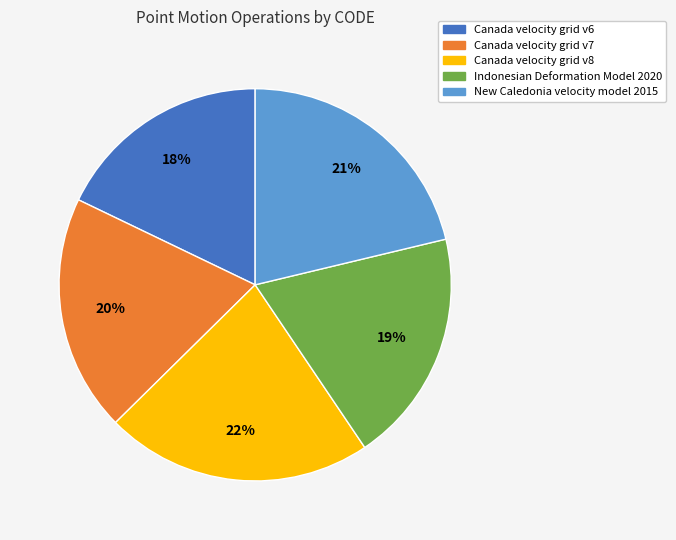

Does any single category account for the majority?

No